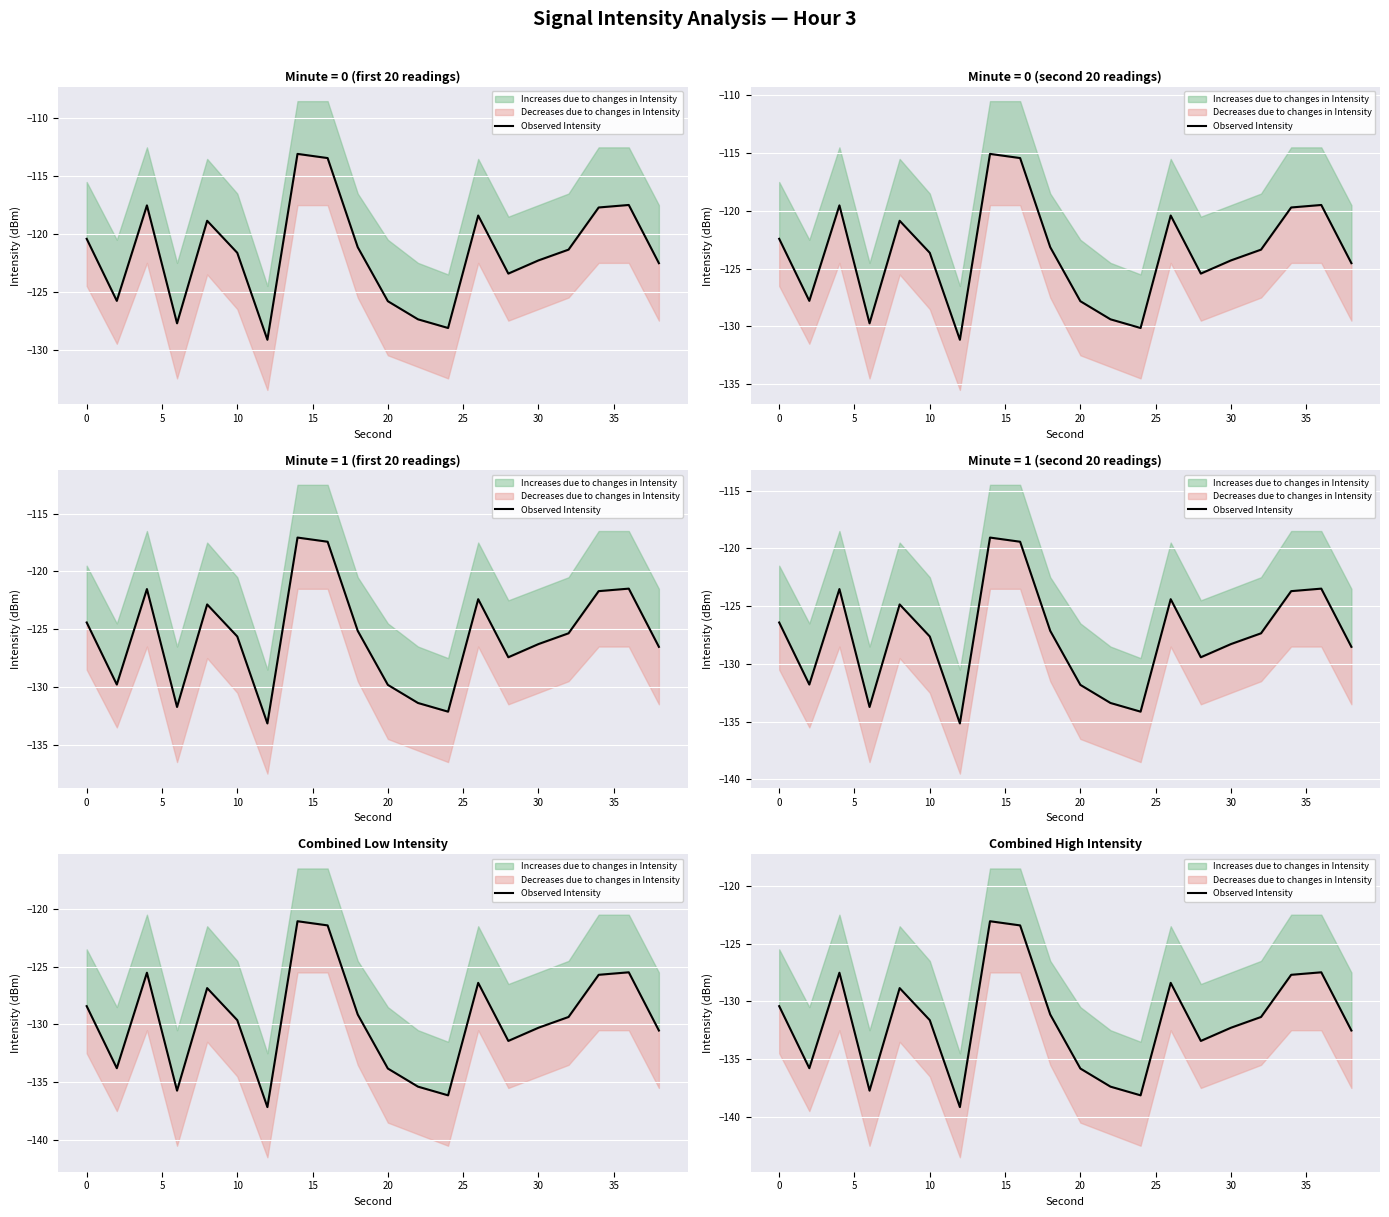

Does the chart display data point markers on the line(s)?

No